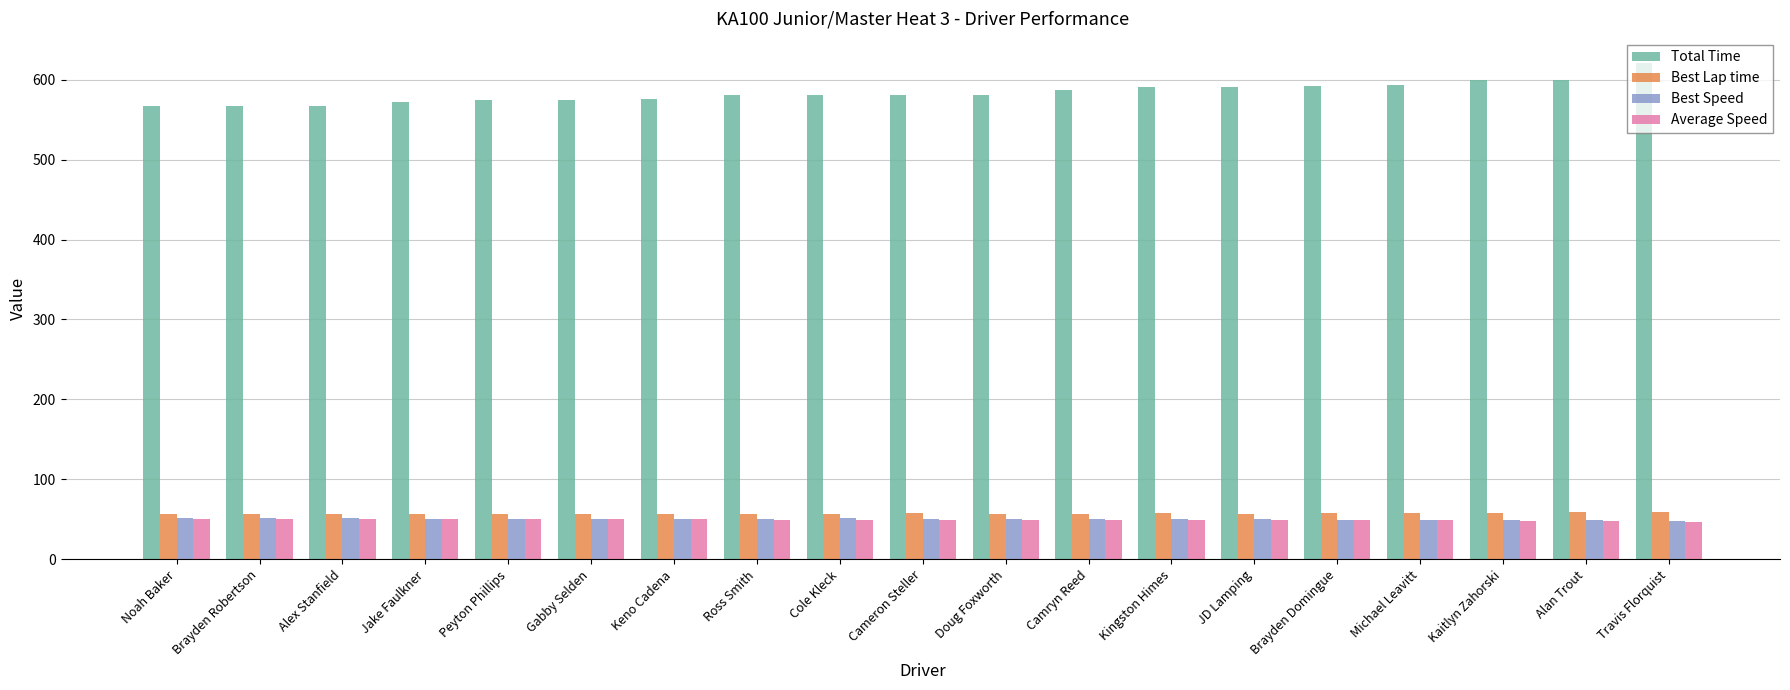

What is the difference between the Best Lap time values at Jake Faulkner and Gabby Selden?

0.1